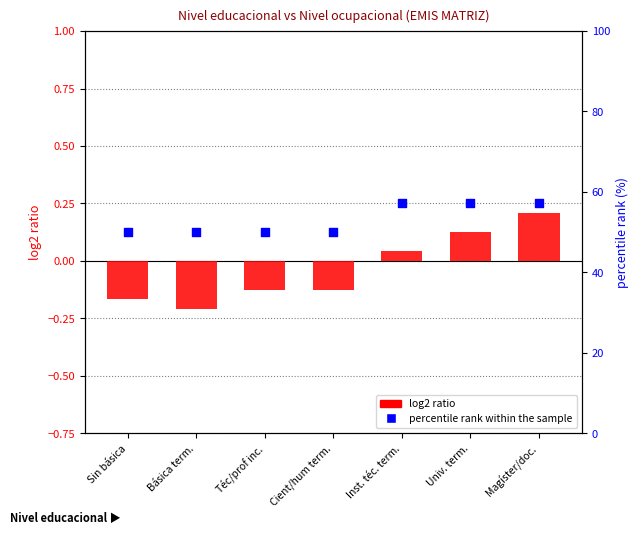

Which series reaches the minimum Y coordinate?

log2 ratio